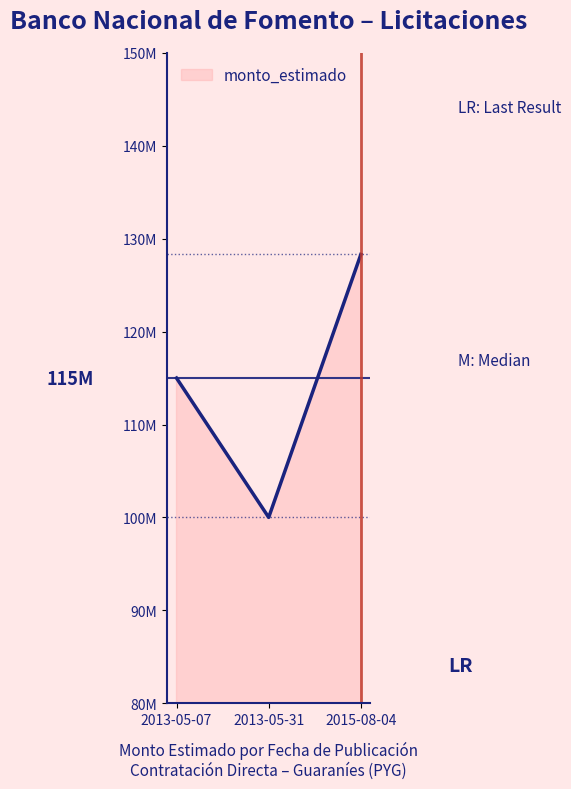

What is the minimum value shown in the chart?

100000000